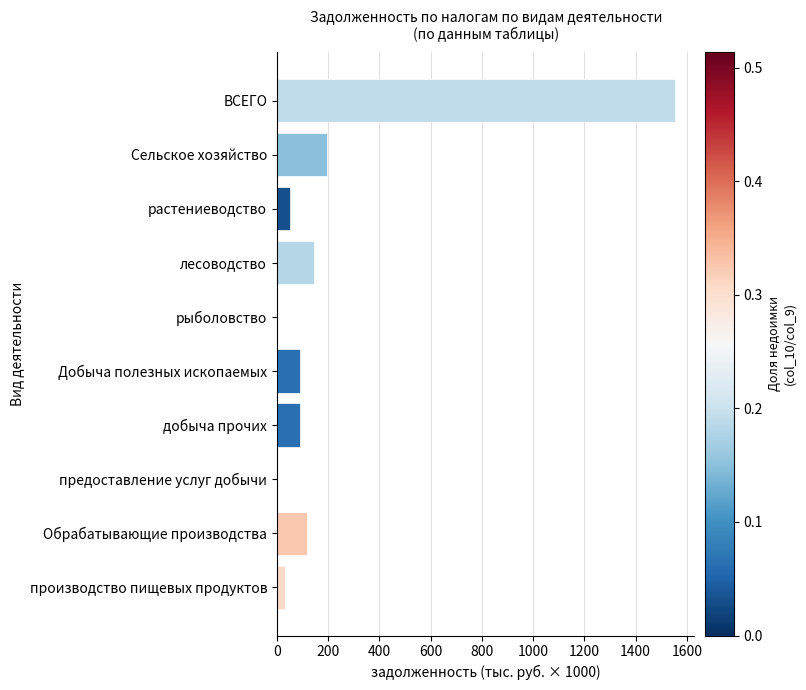

True or false: the data shows 1552.1 at ВСЕГО.

True